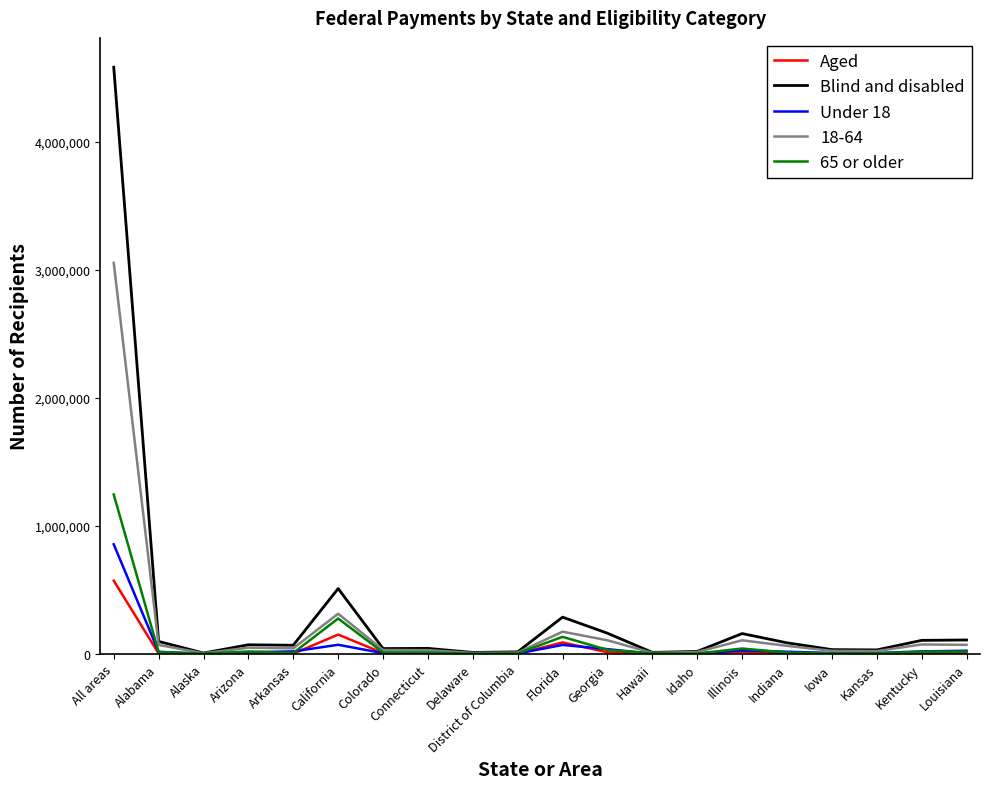

Rank the series by their maximum value, from lowest to highest.

Aged, Under 18, 65 or older, 18-64, Blind and disabled